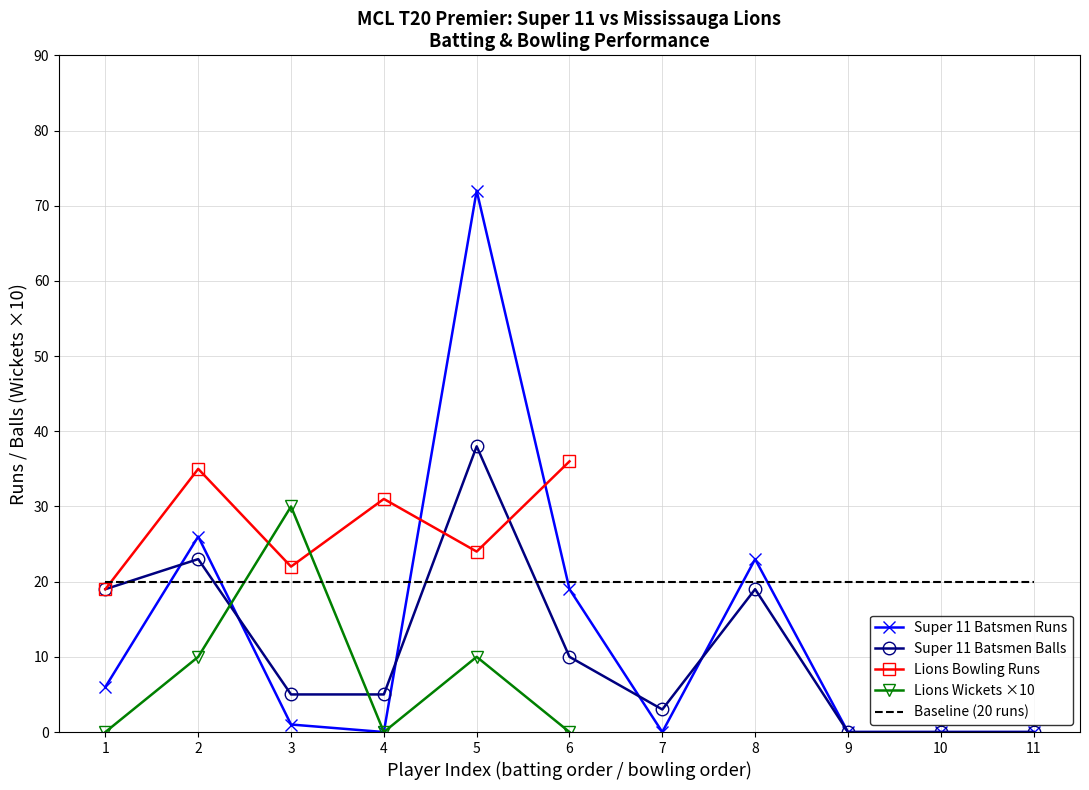

Between which two adjacent categories do Super 11 Batsmen Runs and Super 11 Batsmen Balls first intersect?

1 and 2